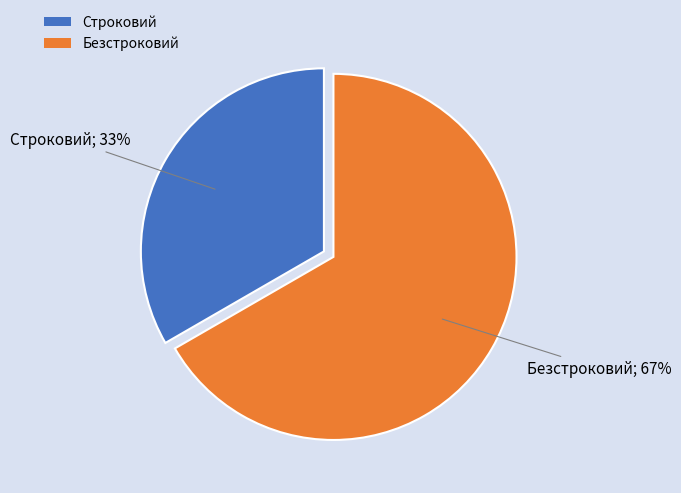

Approximately how many times larger is the value at Безстроковий compared to Строковий?

2.0